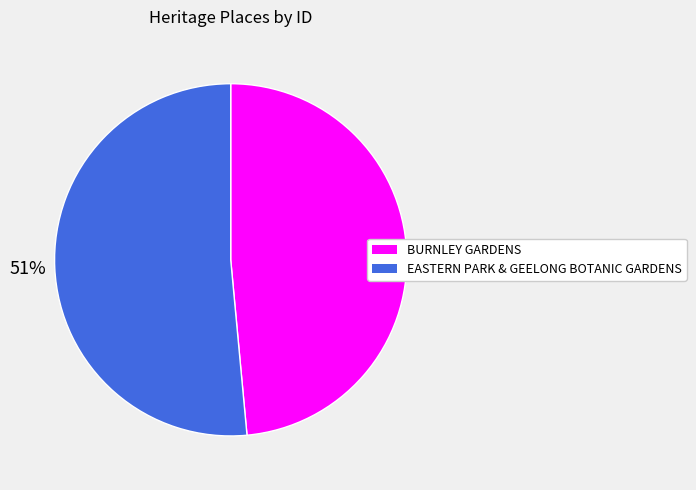

To the nearest percent, what portion does EASTERN PARK & GEELONG BOTANIC GARDENS represent?

51%